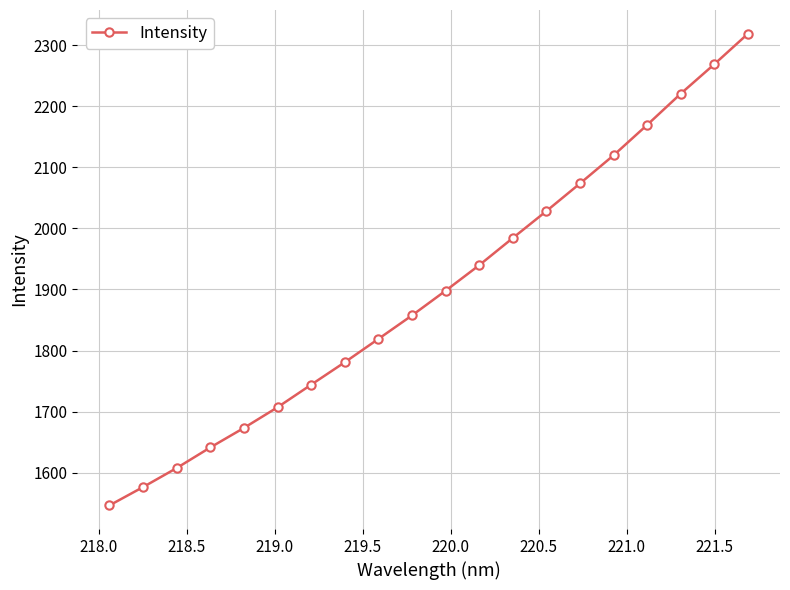

True or false: the data has more than 2 interior local peaks.

False